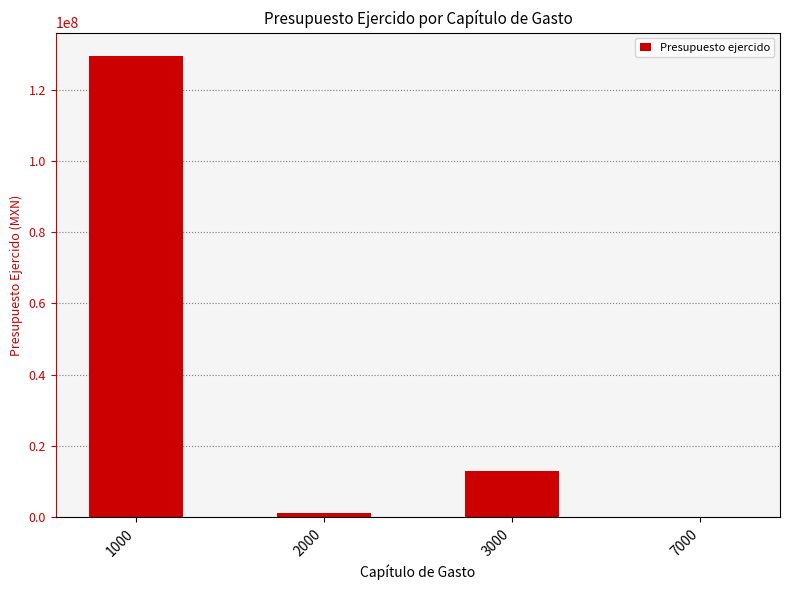

Are the bars grouped side by side (vs. stacked)?

No